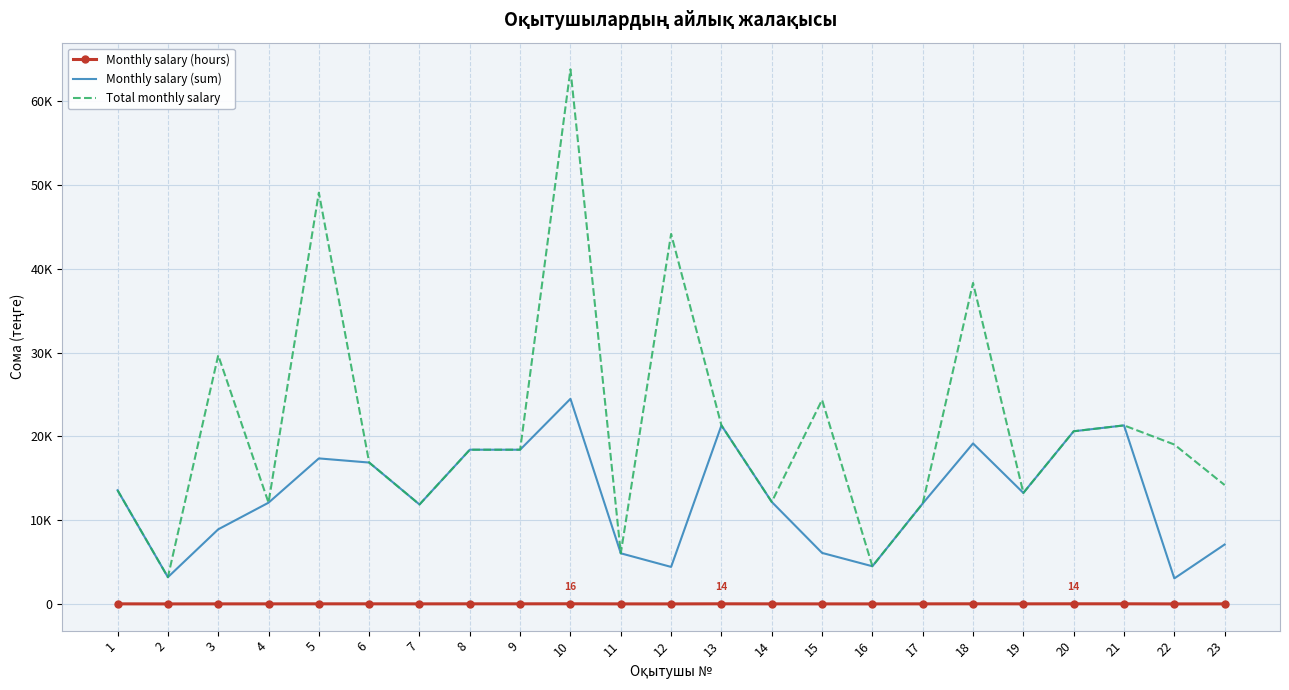

The value of Monthly salary (sum) at 10 is 24479.4. True or false?

True